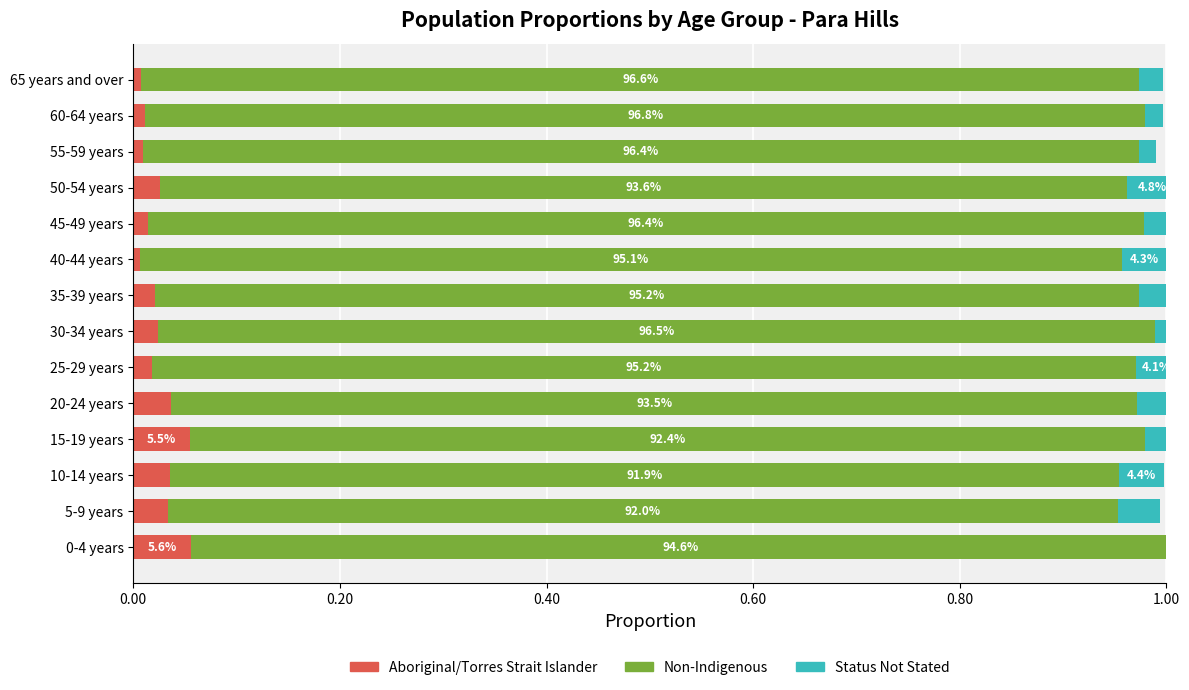

How many categories are shown in the chart?

14